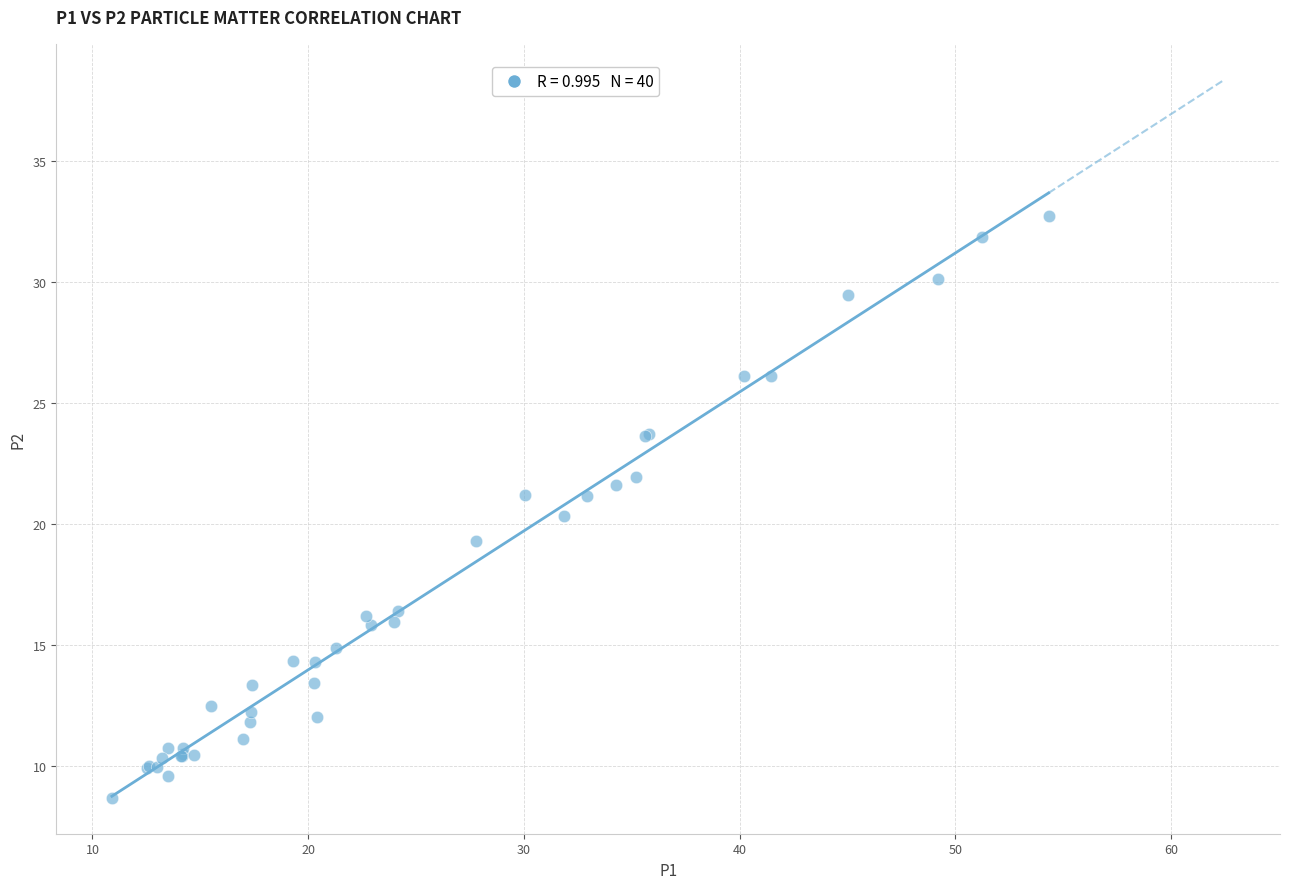

What Y value in the scatter plot is closest to 20?

20.3